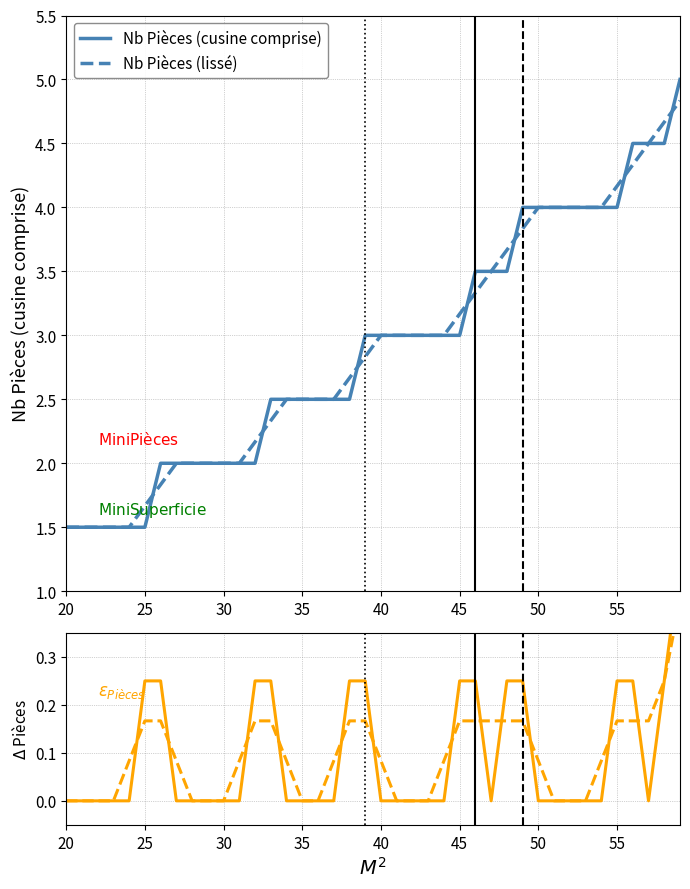

Reading left to right, what are all the values shown in this chart?

Nb Pièces (cusine comprise): 1.5	1.5	1.5	1.5	1.5	1.5	2.0	2.0	2.0	2.0	2.0	2.0	2.0	2.5	2.5	2.5	2.5	2.5	2.5	3.0	3.0	3.0	3.0	3.0	3.0	3.0	3.5	3.5	3.5	4.0	4.0	4.0	4.0	4.0	4.0	4.0	4.5	4.5	4.5	5.0
Nb Pièces (lissé): 1.5	1.5	1.5	1.5	1.5	1.7	1.8	2.0	2.0	2.0	2.0	2.0	2.2	2.3	2.5	2.5	2.5	2.5	2.7	2.8	3.0	3.0	3.0	3.0	3.0	3.2	3.3	3.5	3.7	3.8	4.0	4.0	4.0	4.0	4.0	4.2	4.3	4.5	4.7	4.8
$\Delta$ Pièces / $\Delta$ M2: 0.0	0.0	0.0	0.0	0.0	0.2	0.2	0.0	0.0	0.0	0.0	0.0	0.2	0.2	0.0	0.0	0.0	0.0	0.2	0.2	0.0	0.0	0.0	0.0	0.0	0.2	0.2	0.0	0.2	0.2	0.0	0.0	0.0	0.0	0.0	0.2	0.2	0.0	0.2	0.5
$\Delta$ Pièces / $\Delta$ M2 (lissé): 0.0	0.0	0.0	0.0	0.1	0.2	0.2	0.1	0.0	0.0	0.0	0.1	0.2	0.2	0.1	0.0	0.0	0.1	0.2	0.2	0.1	0.0	0.0	0.0	0.1	0.2	0.2	0.2	0.2	0.2	0.1	0.0	0.0	0.0	0.1	0.2	0.2	0.2	0.2	0.4